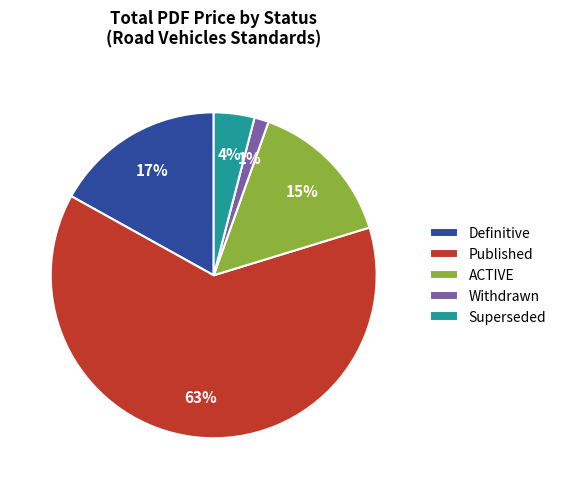

To the nearest percent, what is the difference between the ACTIVE and Definitive slice percentages?

2%